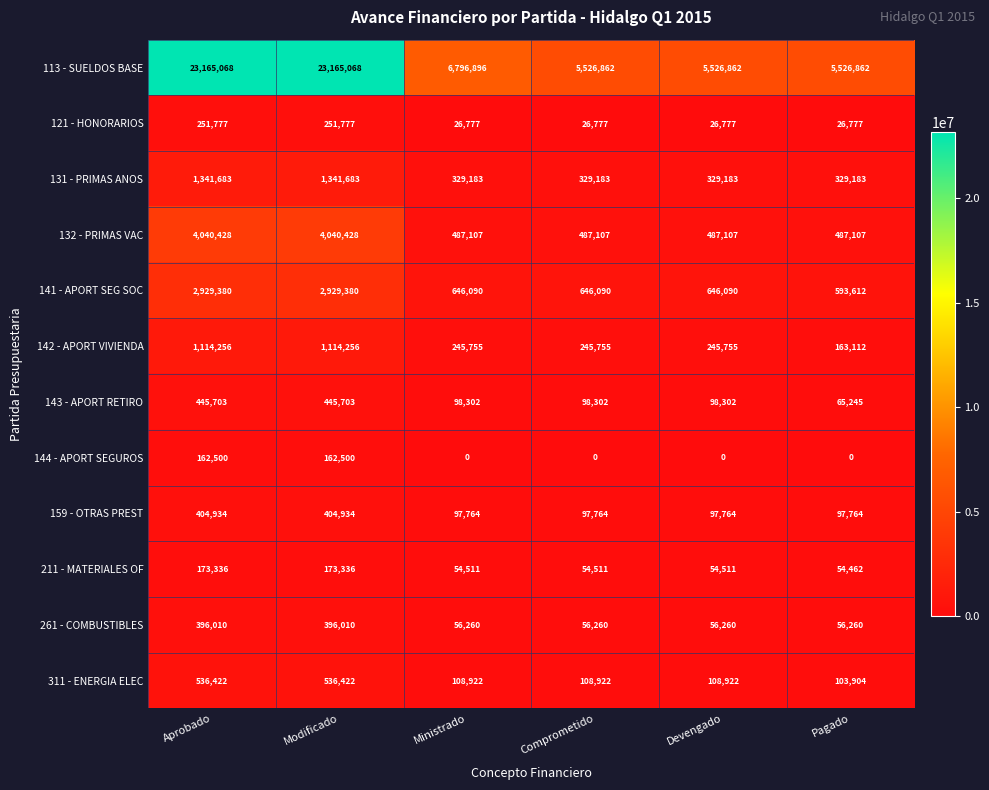

The 141 - APORT SEG SOC series shows 646090 at Devengado. True or false?

True